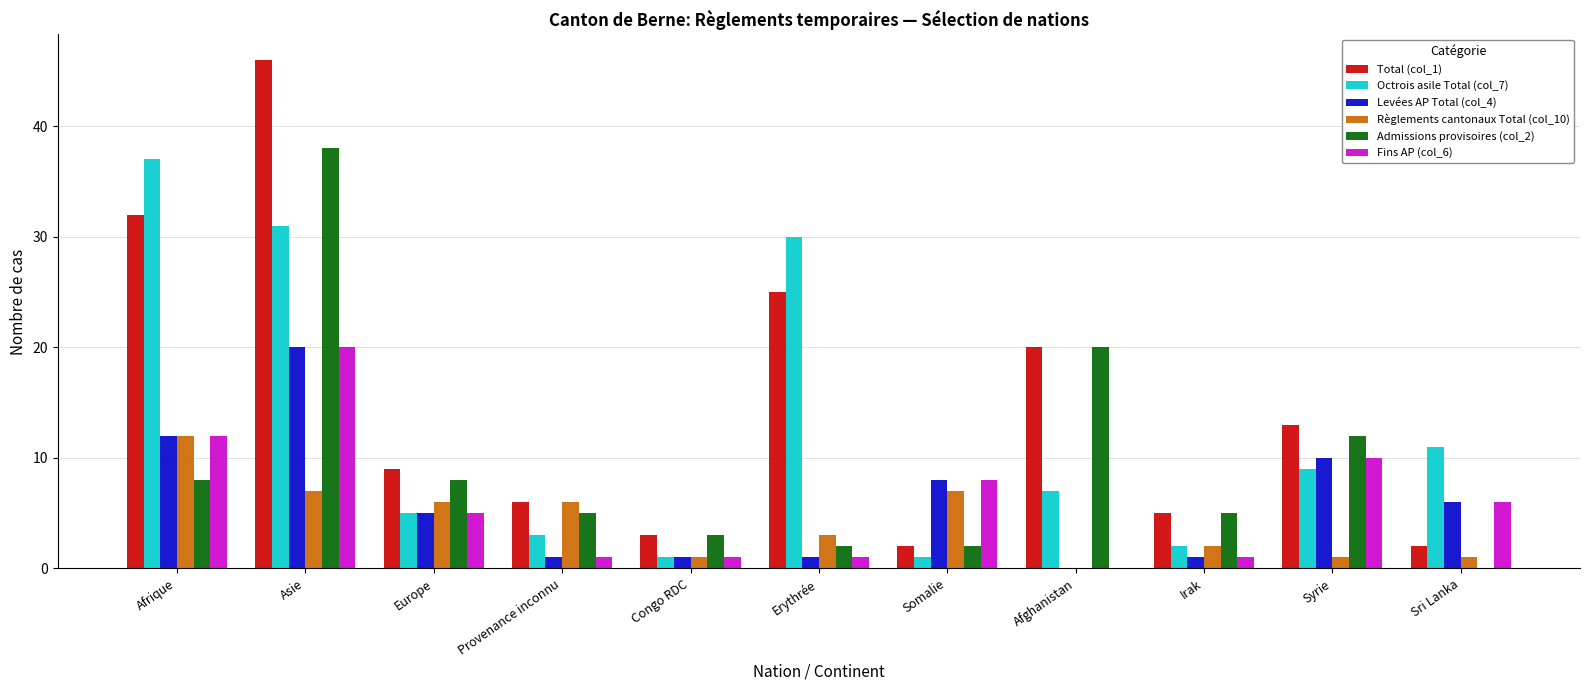

The Règlements cantonaux Total (col_10) series shows 7 at Asie. True or false?

True